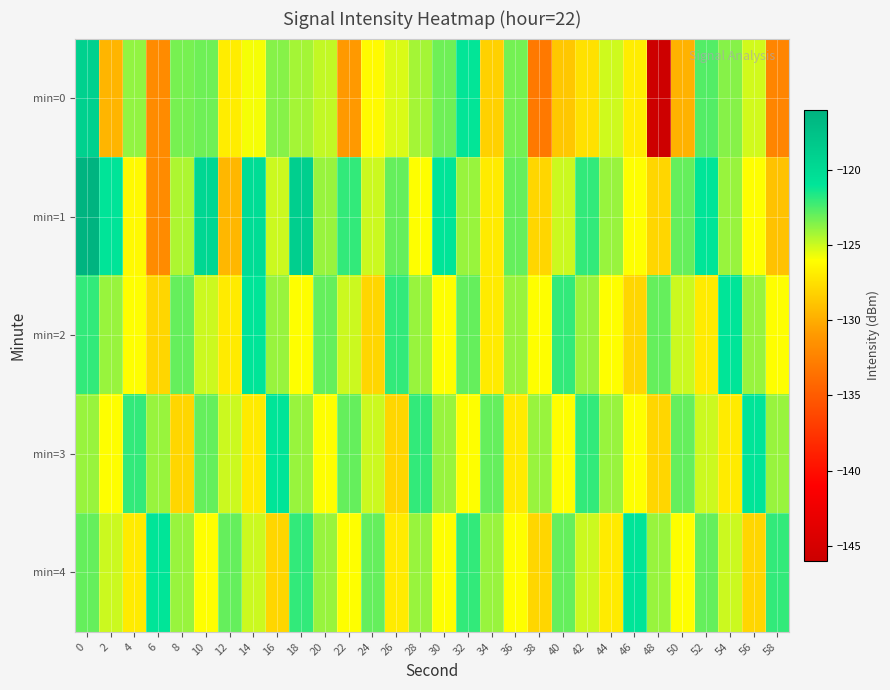

How many series are shown in this chart?

5